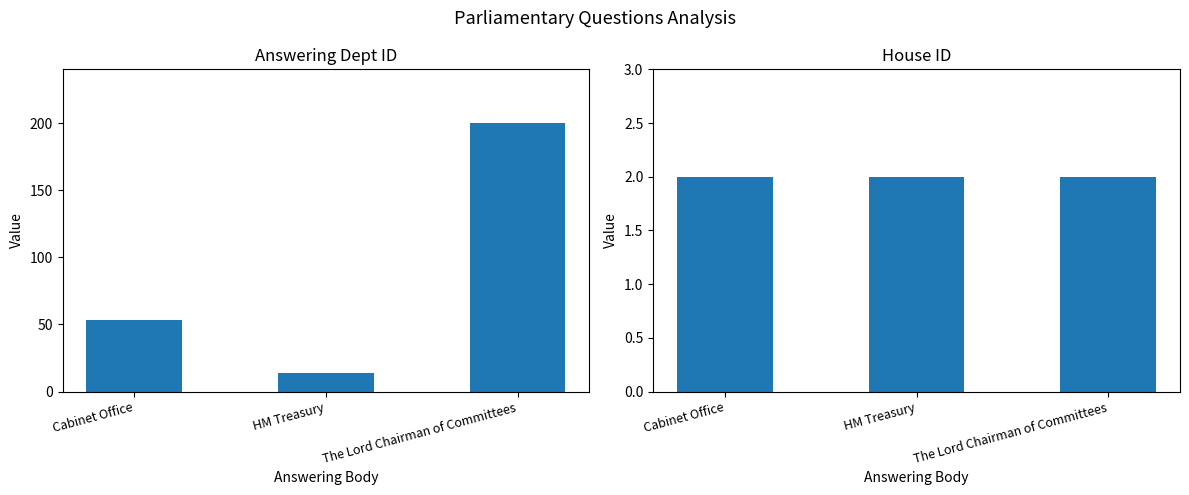

List the series in order of their overall mean, lowest first.

house id, answering dept id